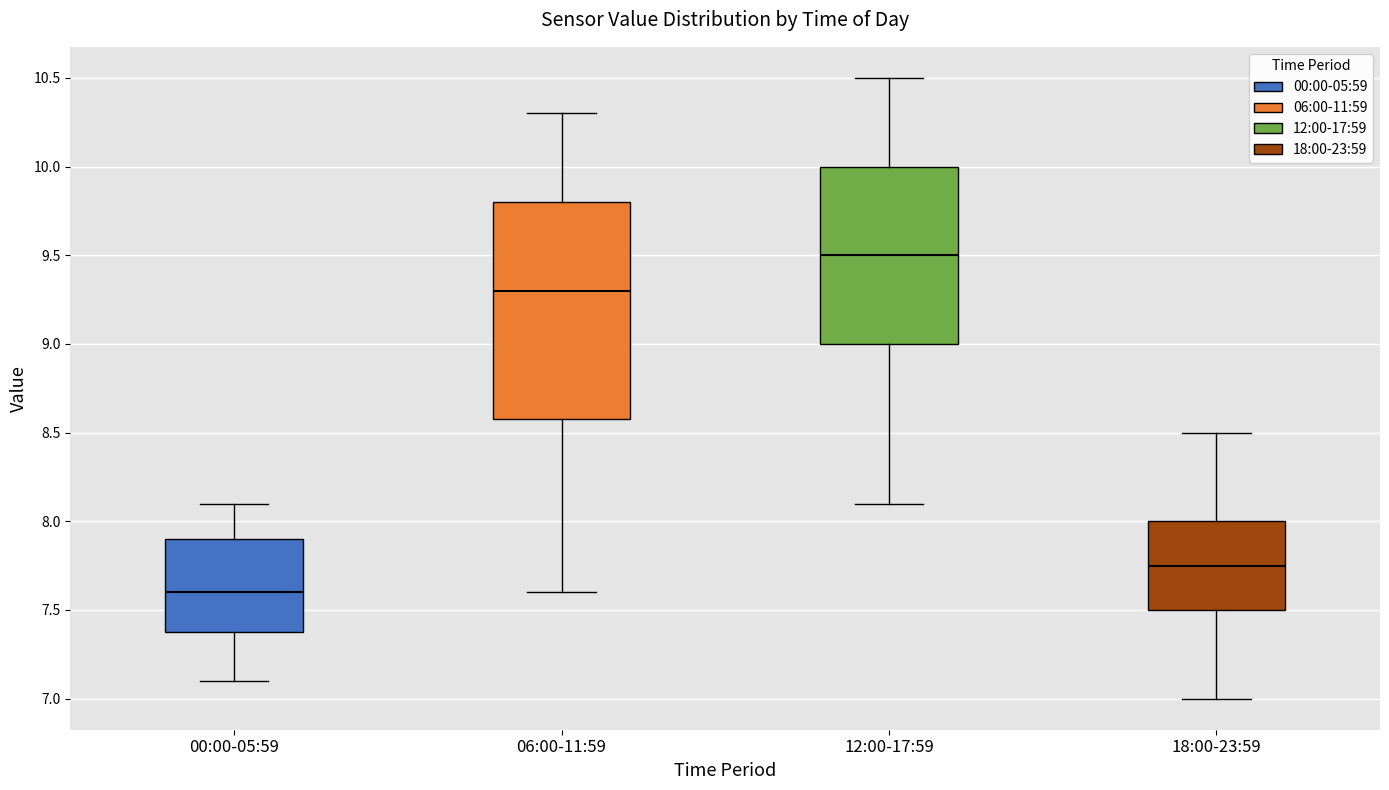

Which box's median line is the lowest?

00:00-05:59